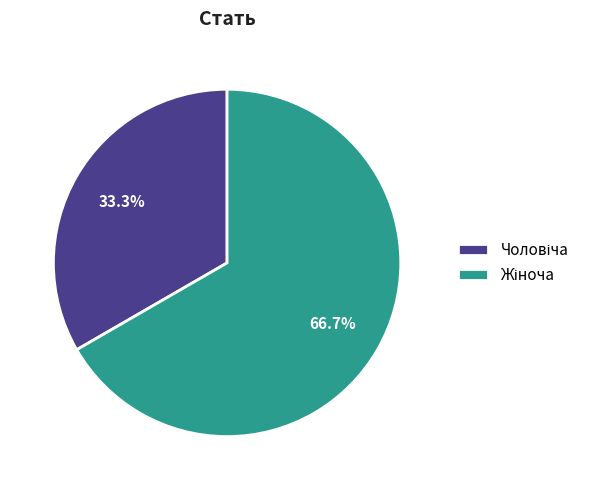

To the nearest percent, what is the average slice percentage?

50%